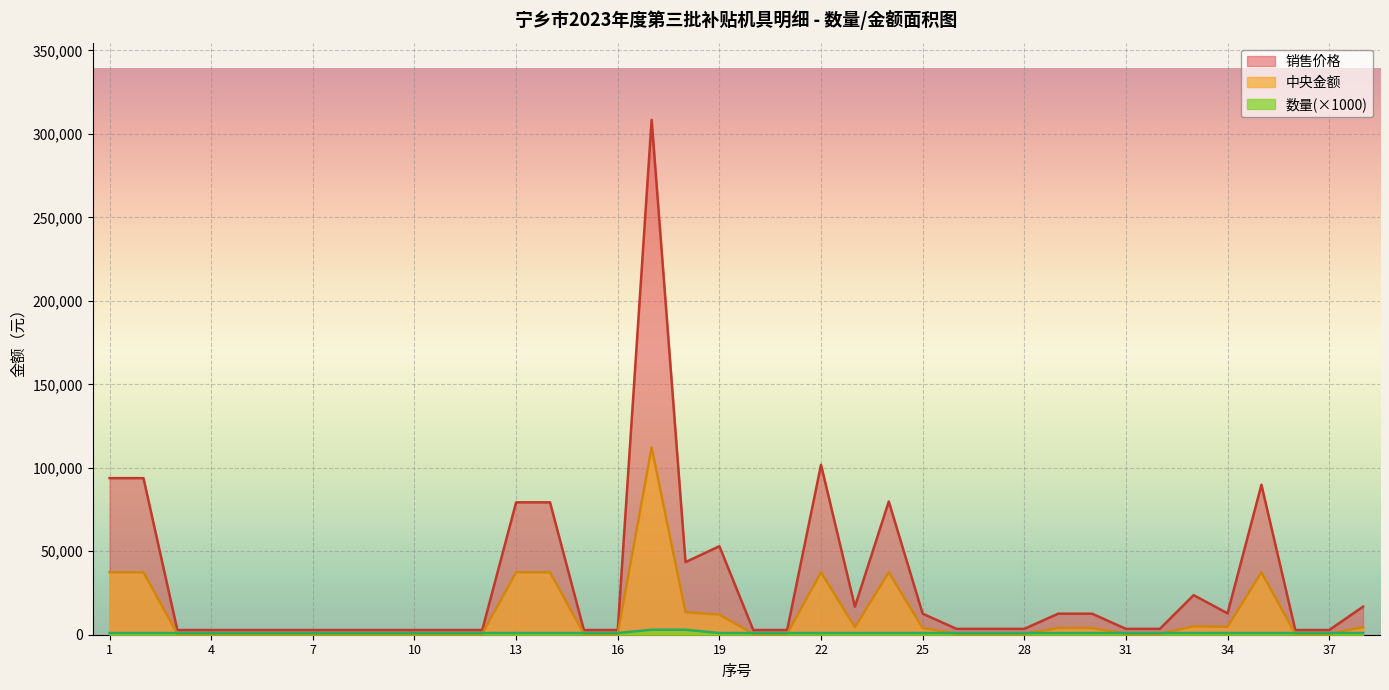

Count the number of categories in the chart.

38